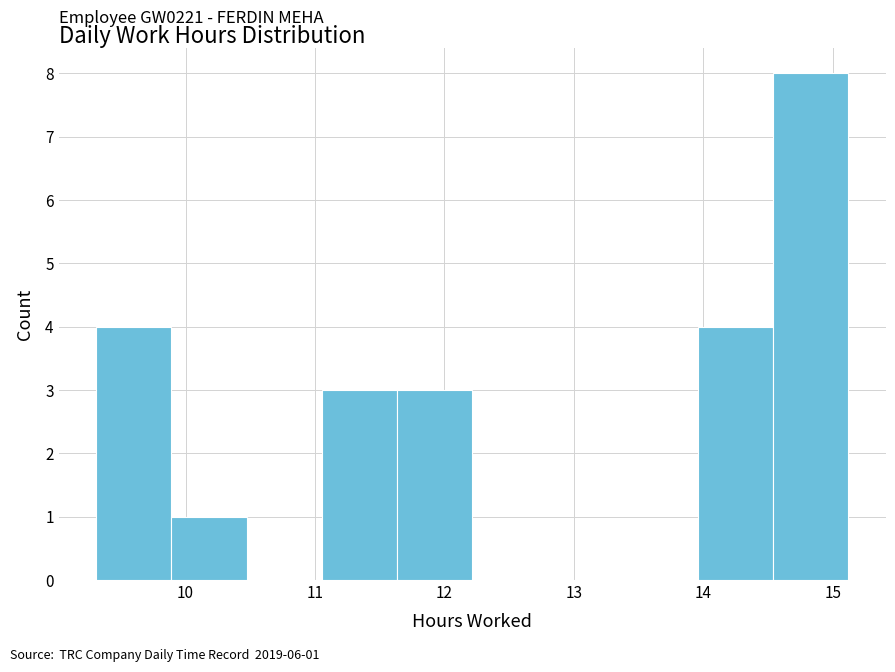

Over which range of the x-axis is the bar tallest?

14.5 to 15.1